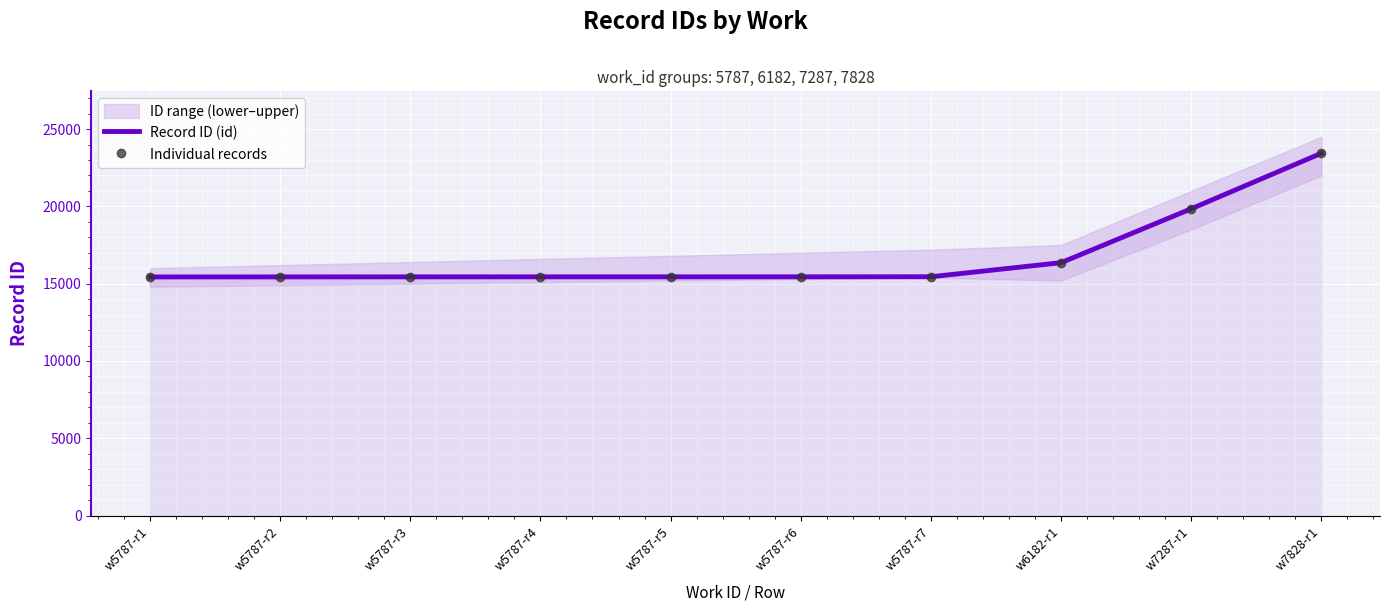

What is the value of the Record ID (id) point at the 9th from the left?

19845